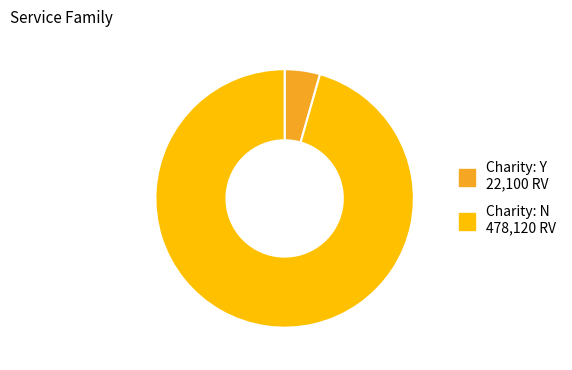

Count the number of slices in the pie.

2